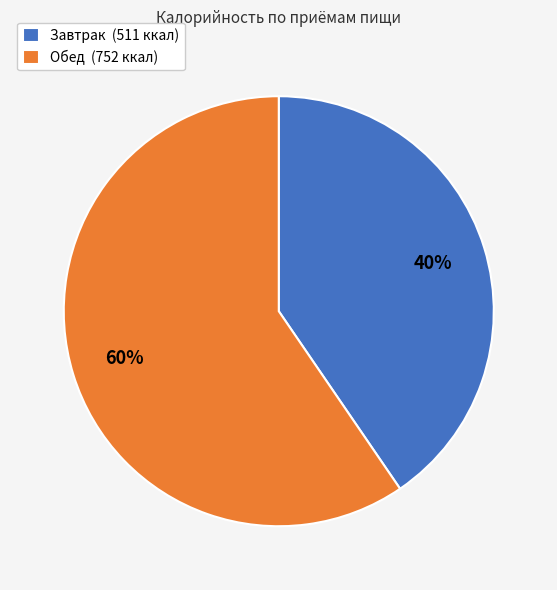

Count the number of slices in the pie.

2